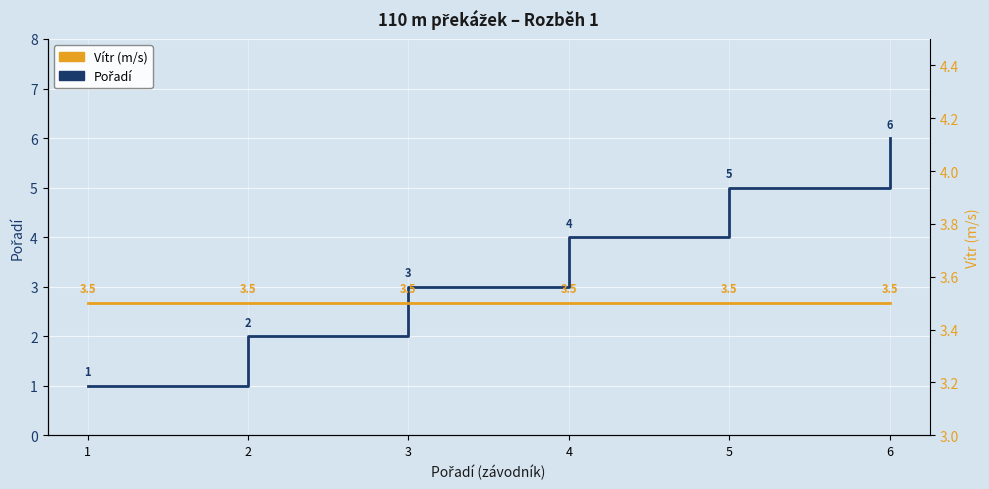

What is the total value across all series at 5?

8.5